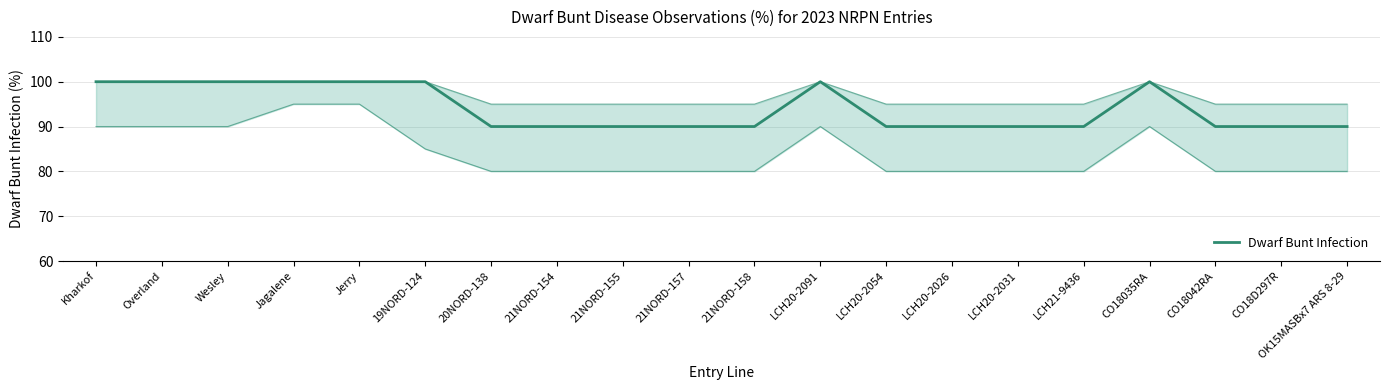

Rank the categories by value from highest to lowest.

Kharkof, Overland, Wesley, Jagalene, Jerry, 19NORD-124, LCH20-2091, CO18035RA, 20NORD-138, 21NORD-154, 21NORD-155, 21NORD-157, 21NORD-158, LCH20-2054, LCH20-2026, LCH20-2031, LCH21-9436, CO18042RA, CO18D297R, OK15MASBx7 ARS 8-29